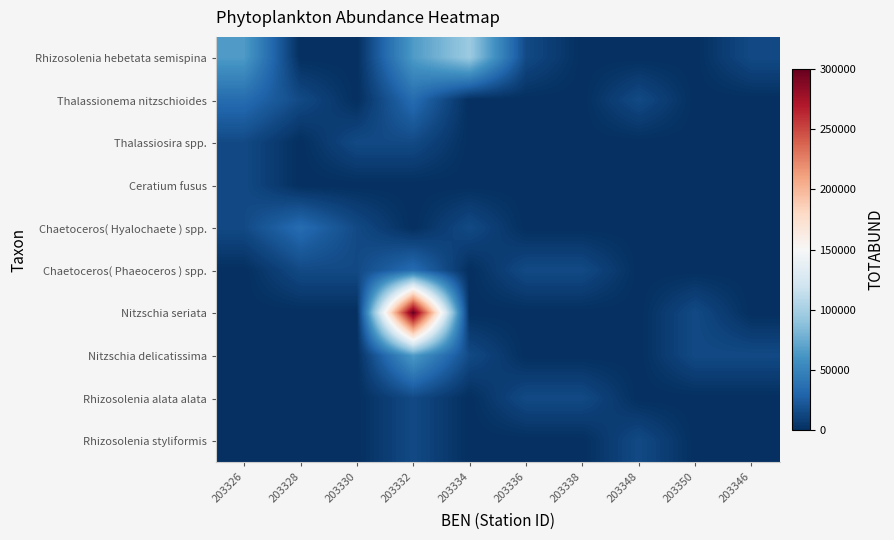

Between 203328 and 203348, which is larger?

203328